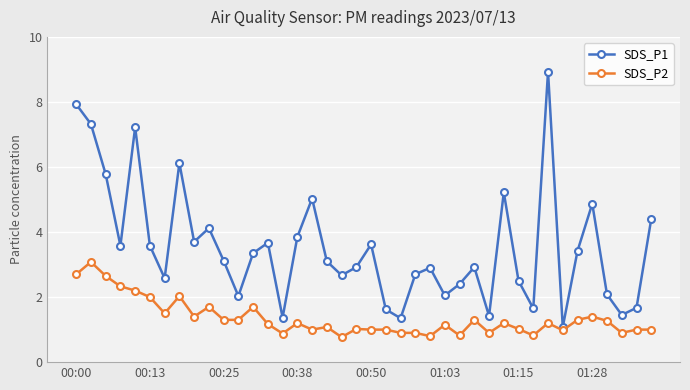

What is the sum of all SDS_P2 values?

53.9